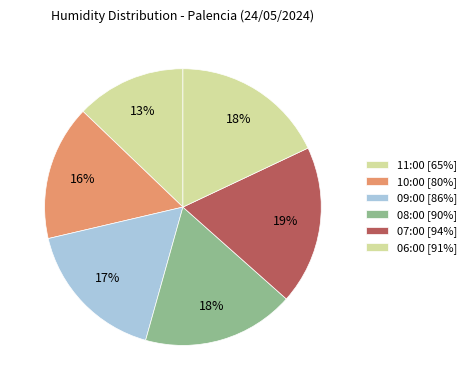

How many segments does this pie chart have?

6